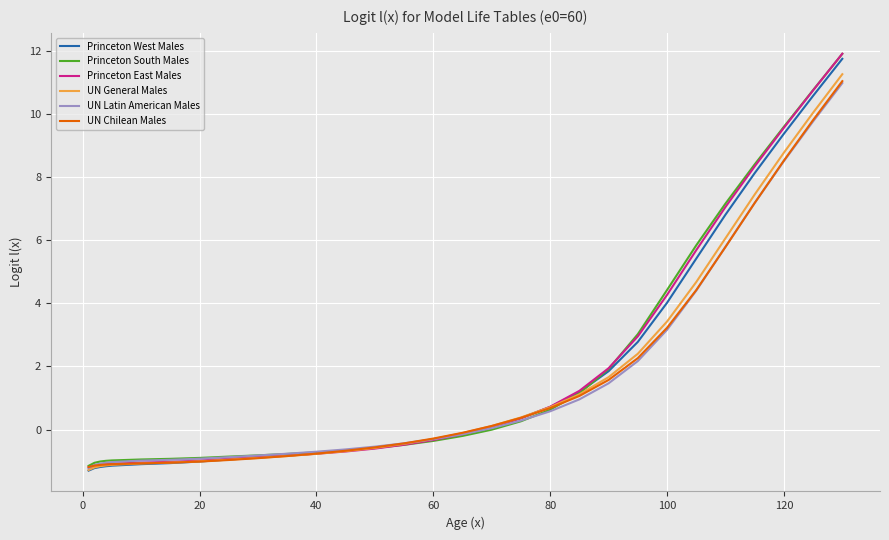

What is the difference between the maximum and second lowest values in the Princeton East Males series?

13.1